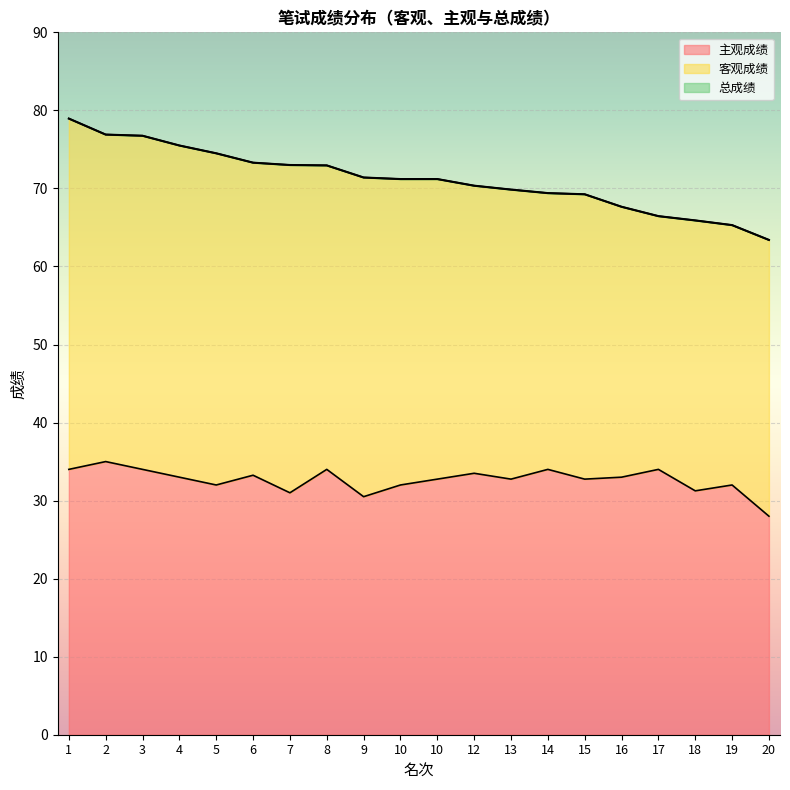

What is the sum of all 总成绩 values?

1423.2